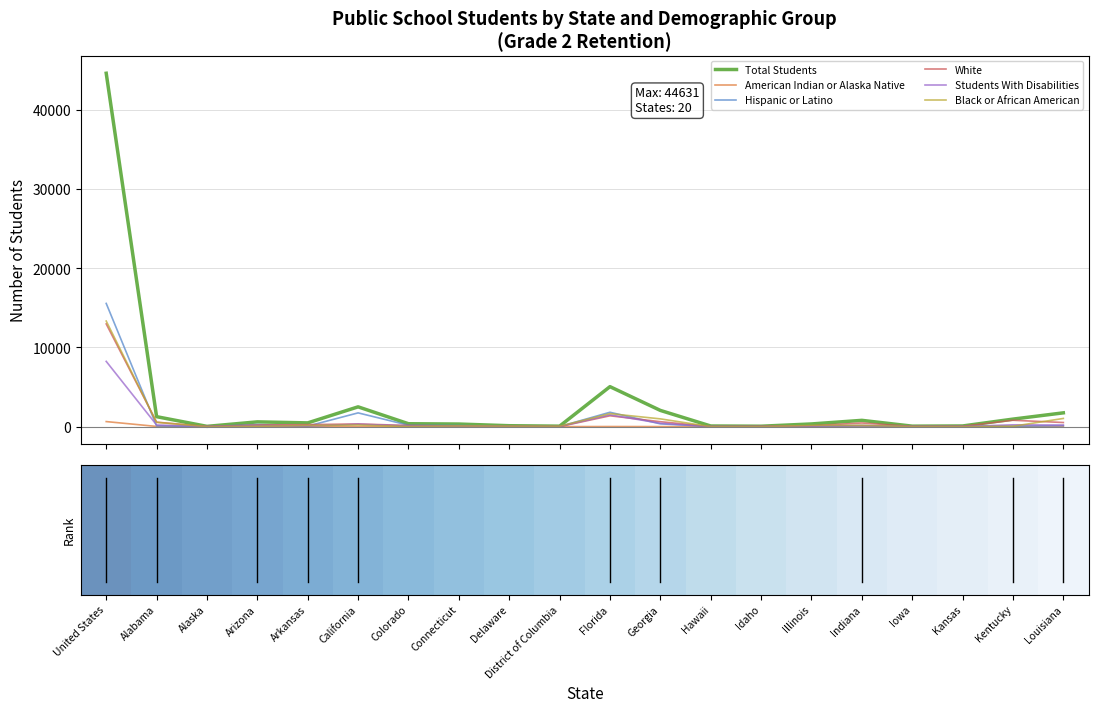

How many values in the Students With Disabilities series are below 82?

10